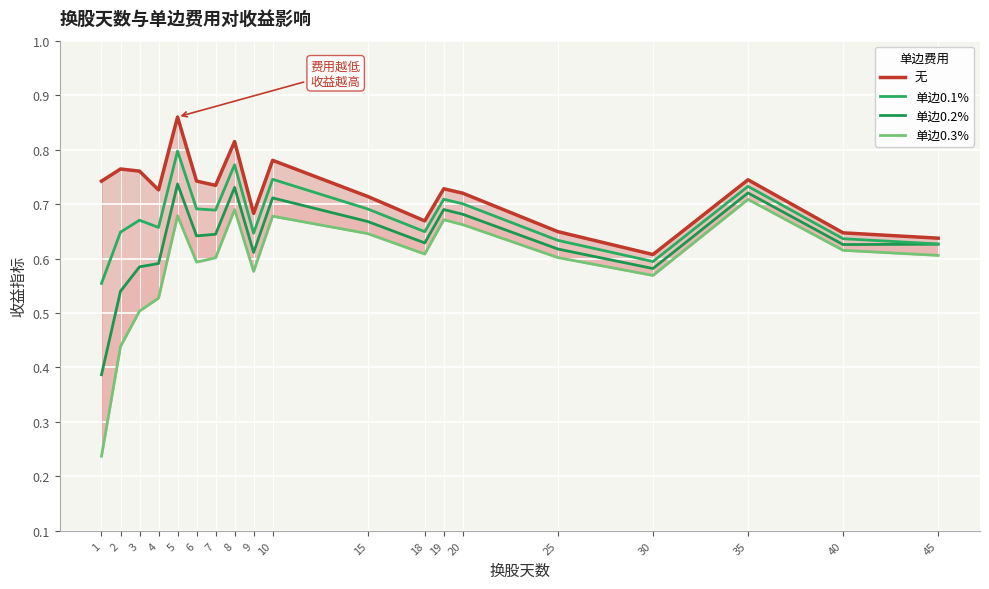

The 单边0.2% series shows 0.9 at 15. True or false?

False